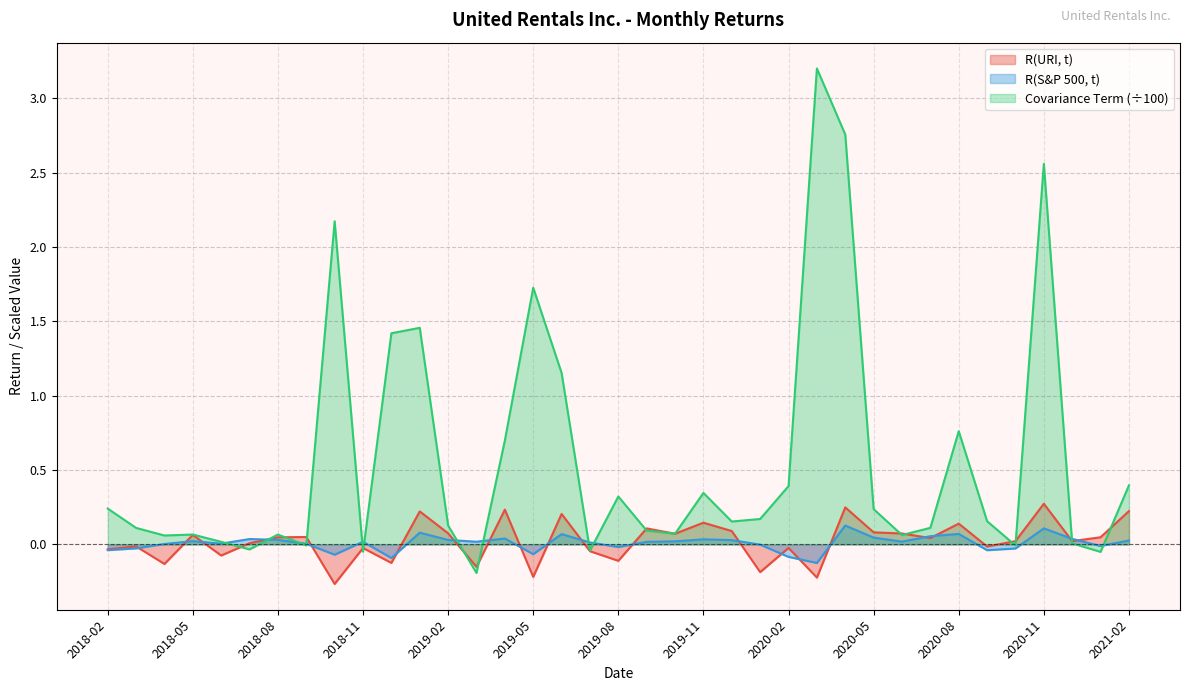

Does the chart display data point markers on the line(s)?

No